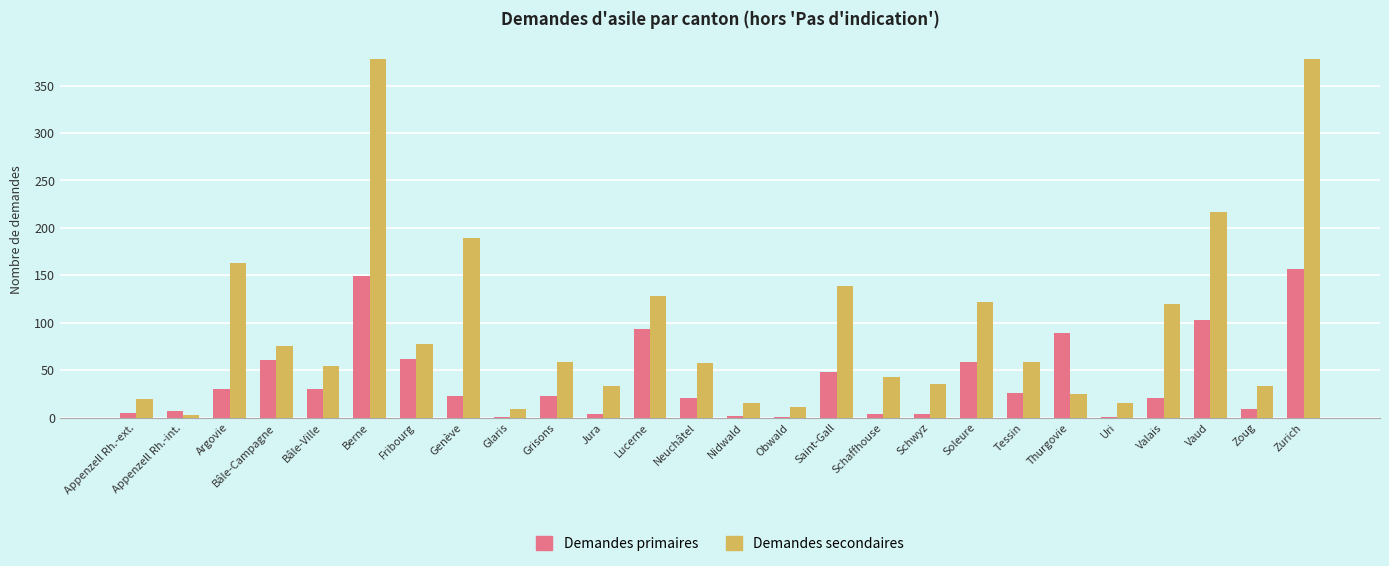

Is the value of Demandes secondaires at Fribourg greater than the value of Demandes primaires at Appenzell Rh.-int.?

Yes